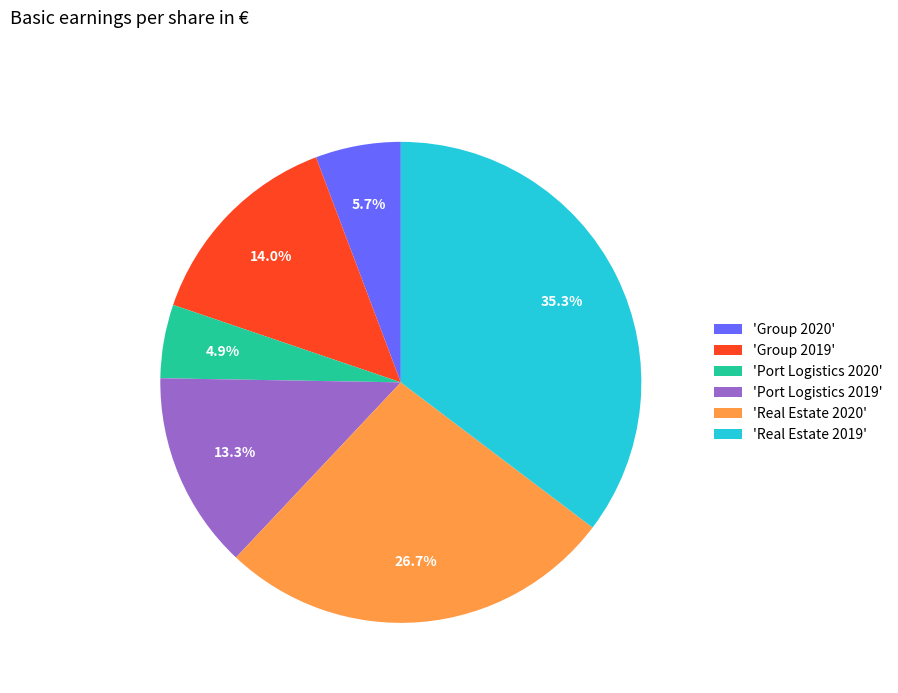

Is there any slice that represents more than half of the pie?

No